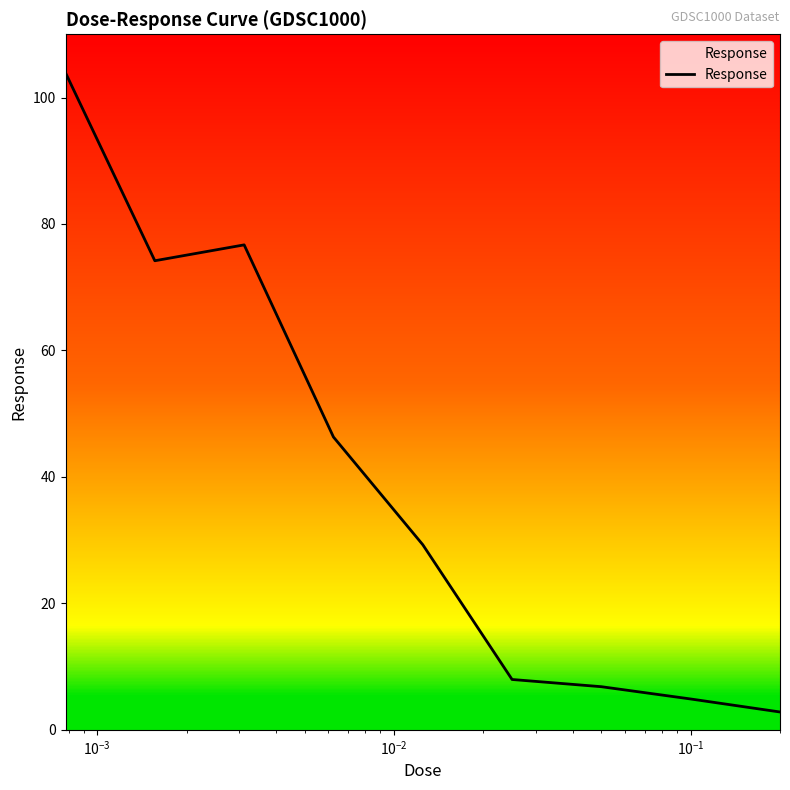

True or false: the data has more than 2 interior local peaks.

False